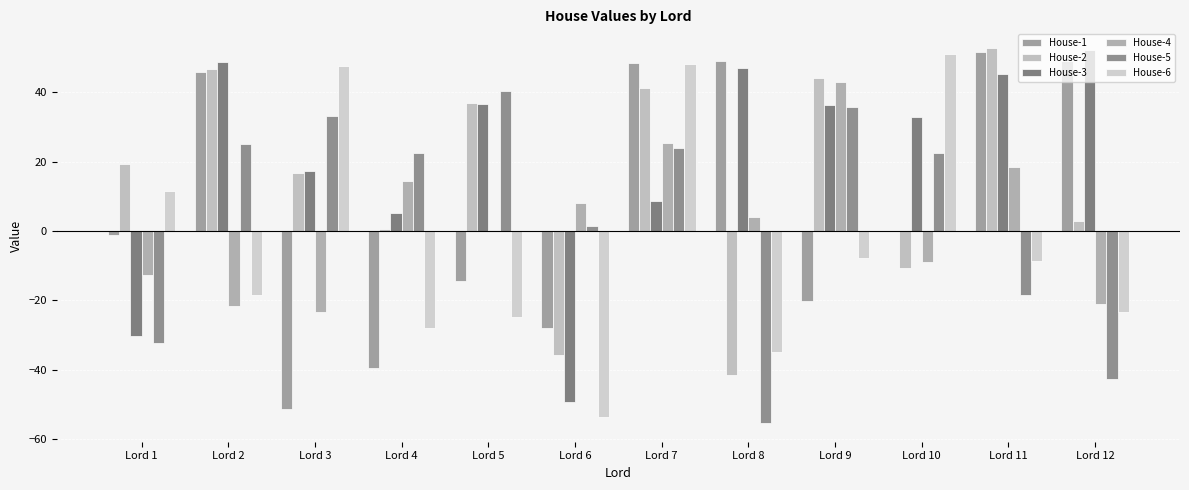

The House-2 series shows -10.6 at Lord 10. True or false?

True